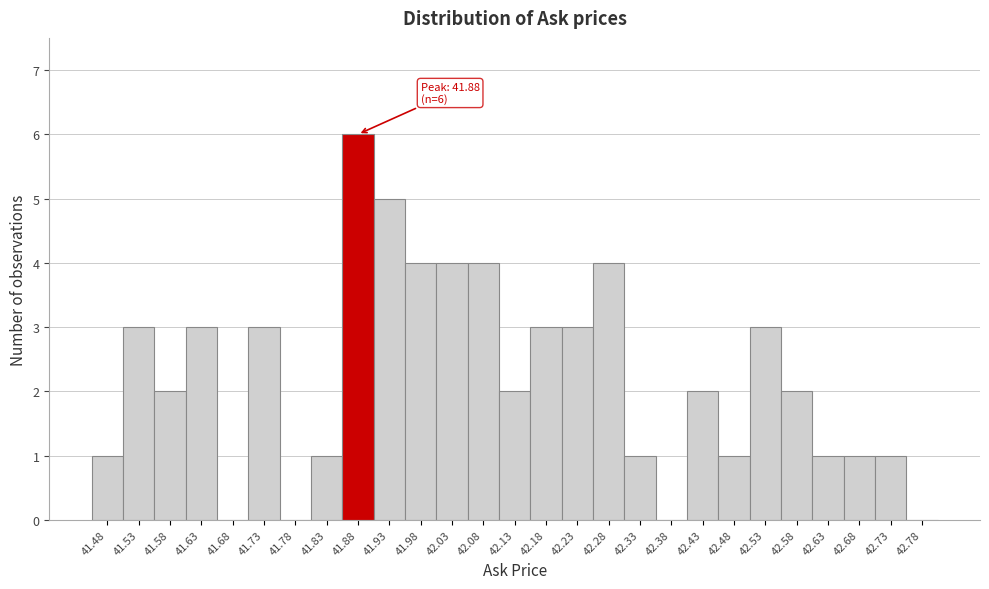

Which range on the x-axis has the tallest bar?

41.855 to 41.905